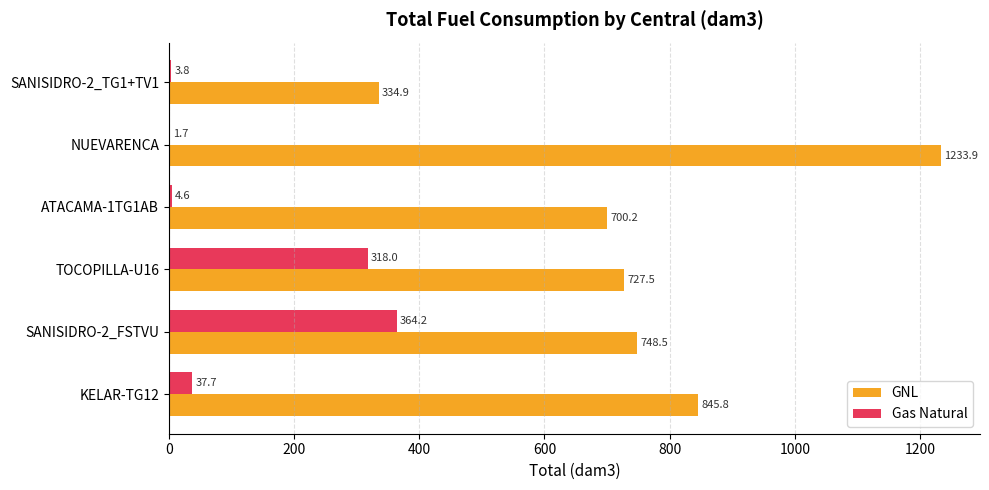

What is the total value across all series at SANISIDRO-2_TG1+TV1?

338.7